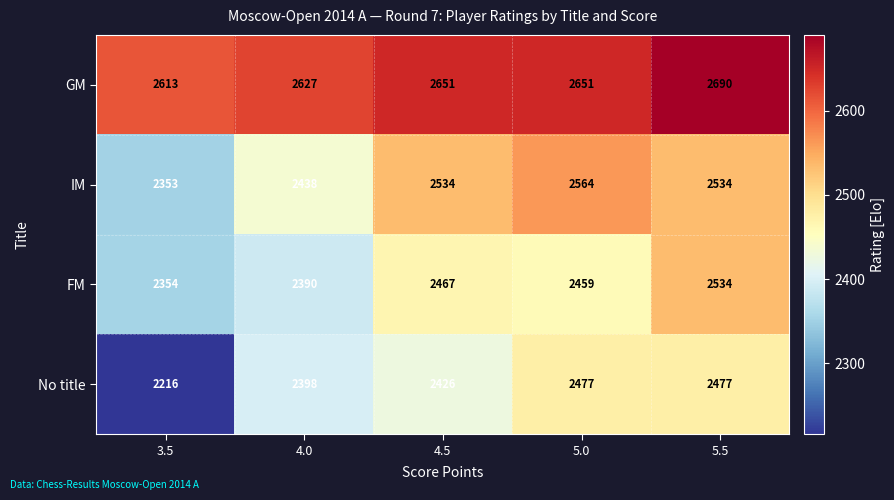

List the series in order of their overall mean, lowest first.

No title, FM, IM, GM